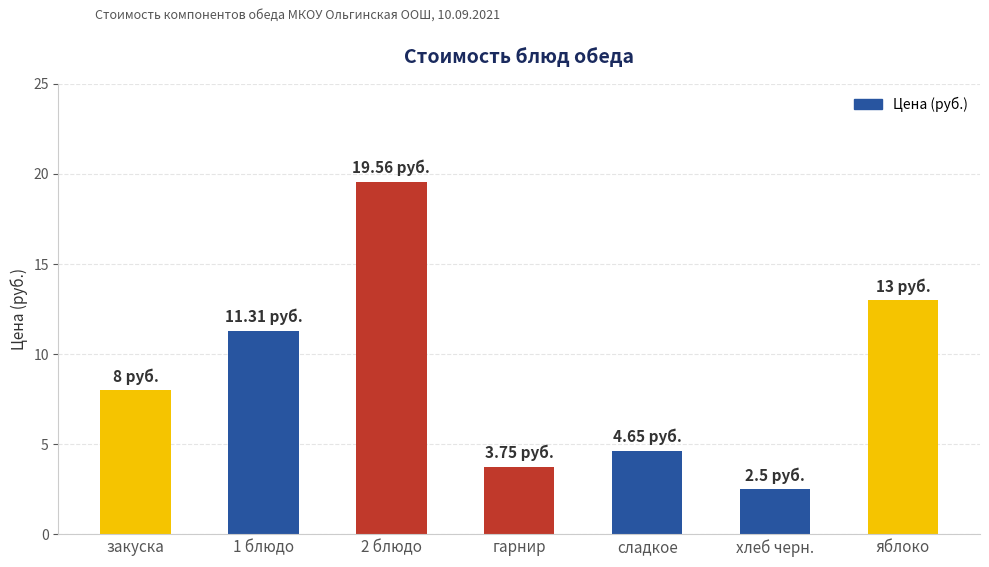

What is the sum of all values?

62.8